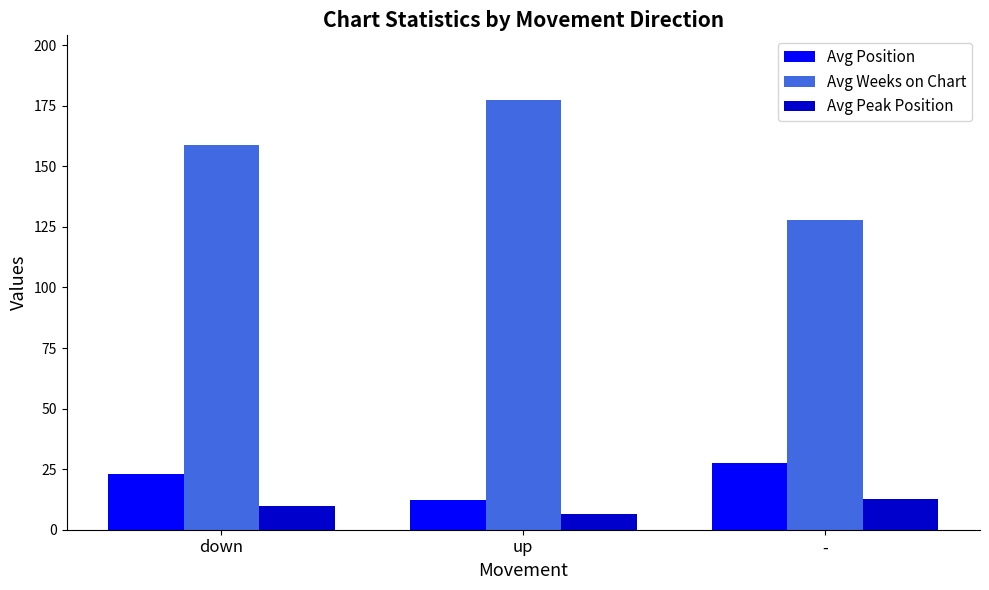

The value of Avg Weeks on Chart at - is 128.0. True or false?

True